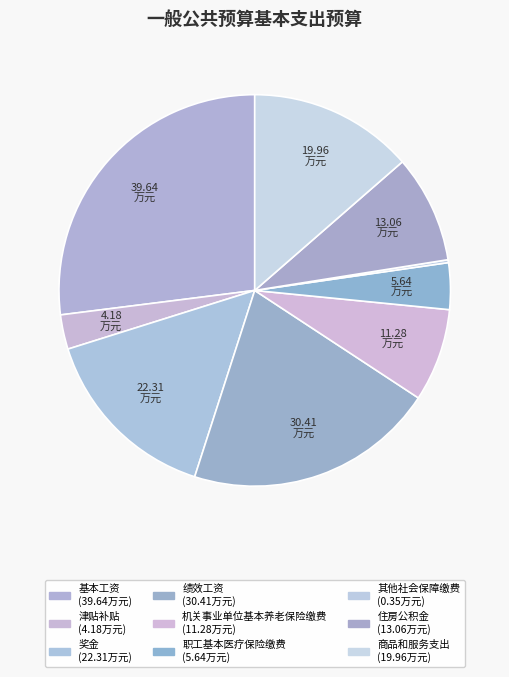

What is the smallest slice in the pie chart?

其他社会保障缴费